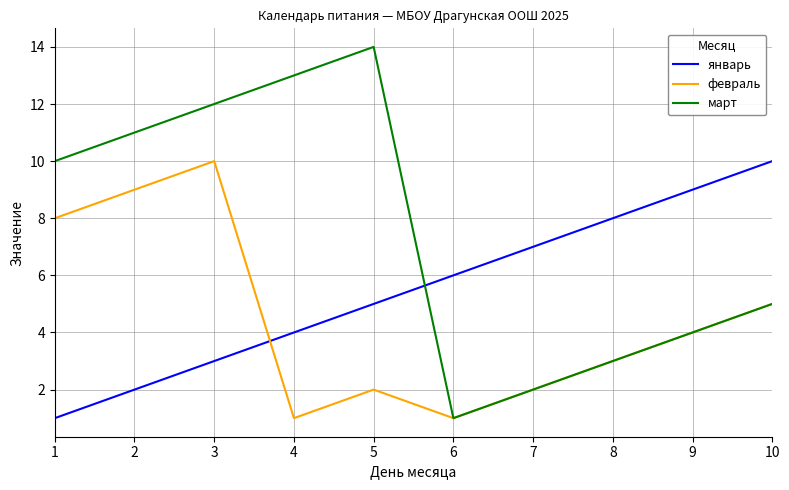

Rank the categories by январь value from lowest to highest.

1, 2, 3, 4, 5, 6, 7, 8, 9, 10